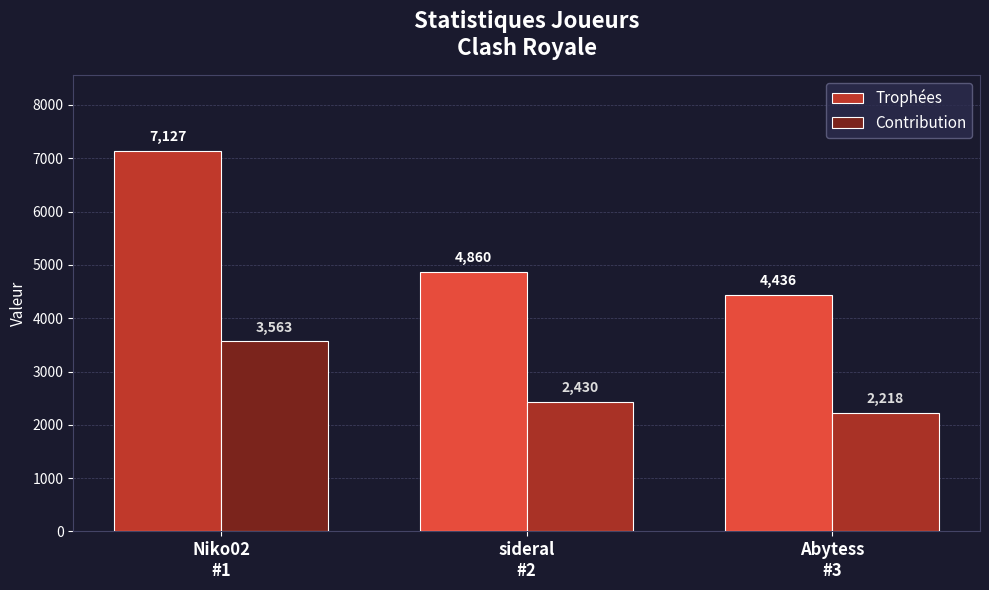

Reading left to right, transcribe all the data shown in this chart.

Trophées: 7127	4860	4436
Contribution: 3563	2430	2218